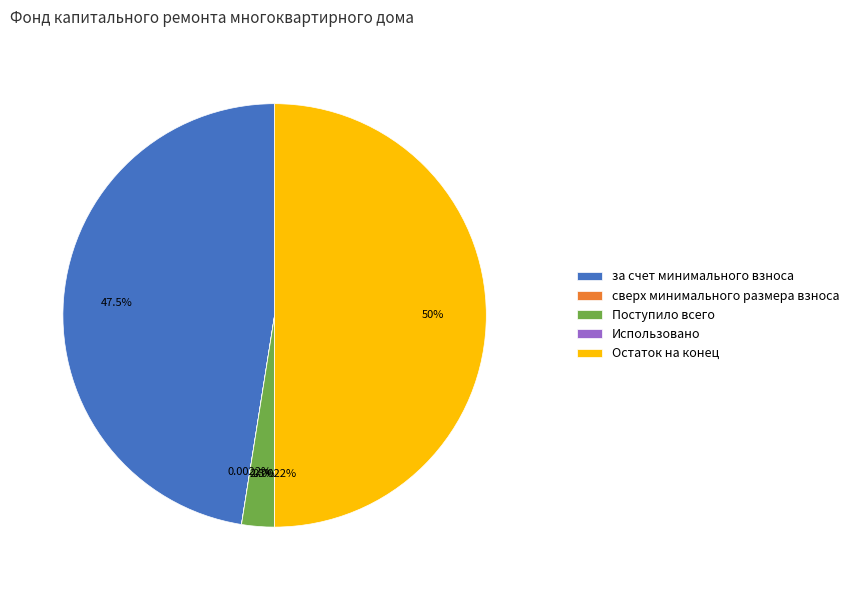

Does Поступило всего account for over 50% of the chart?

No